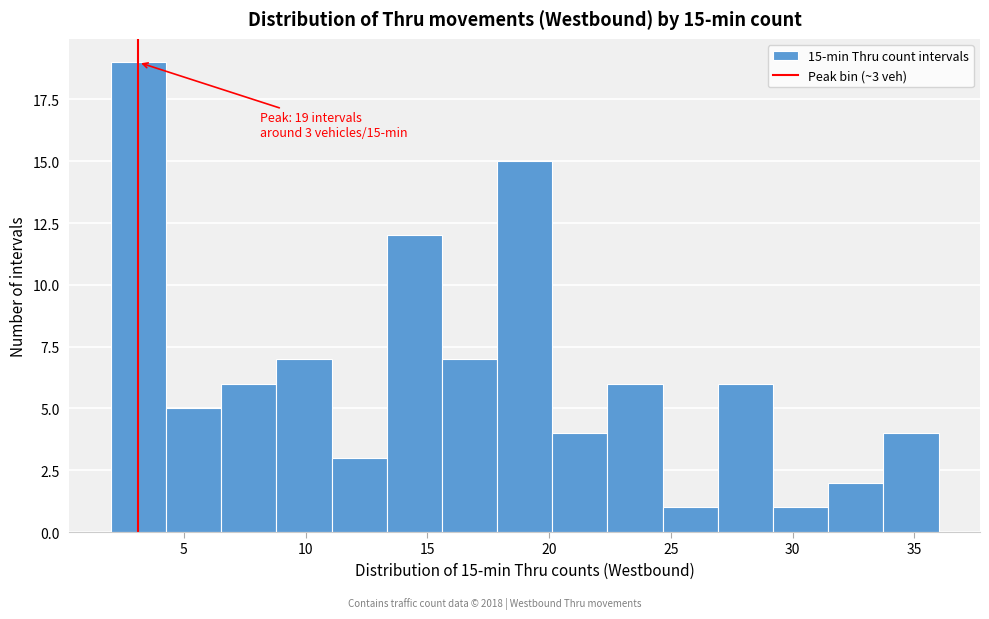

Which range on the x-axis has the tallest bar?

2.0 to 4.5